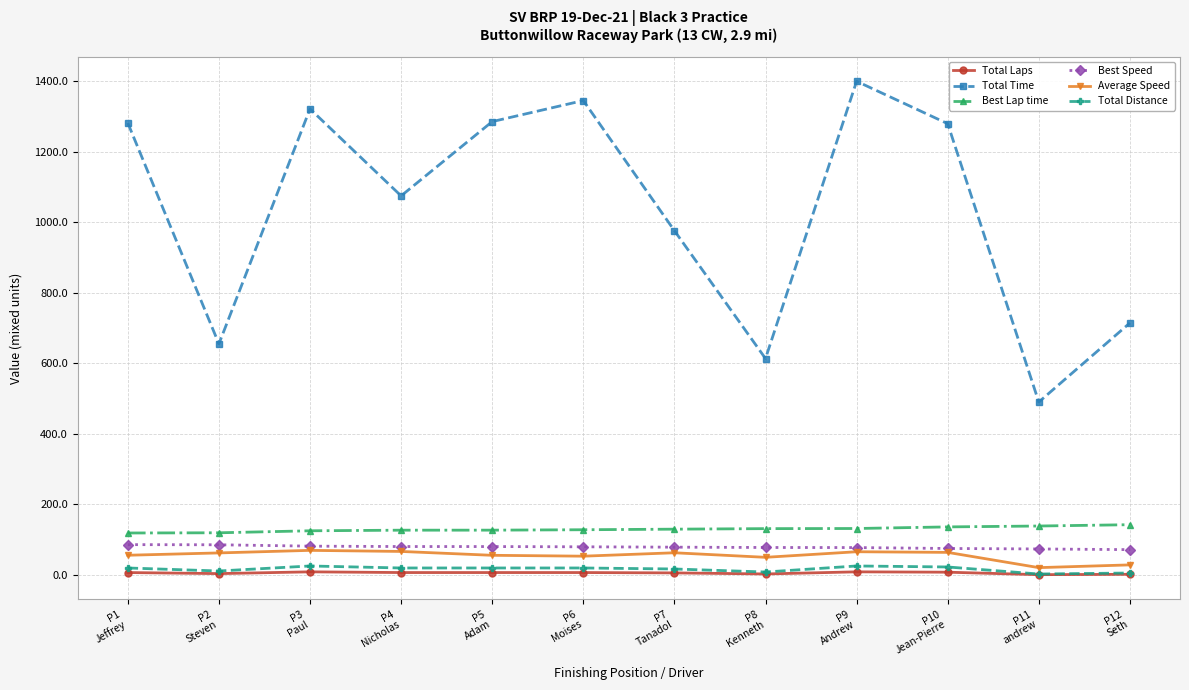

Which series has the largest range (max minus min)?

Total Time